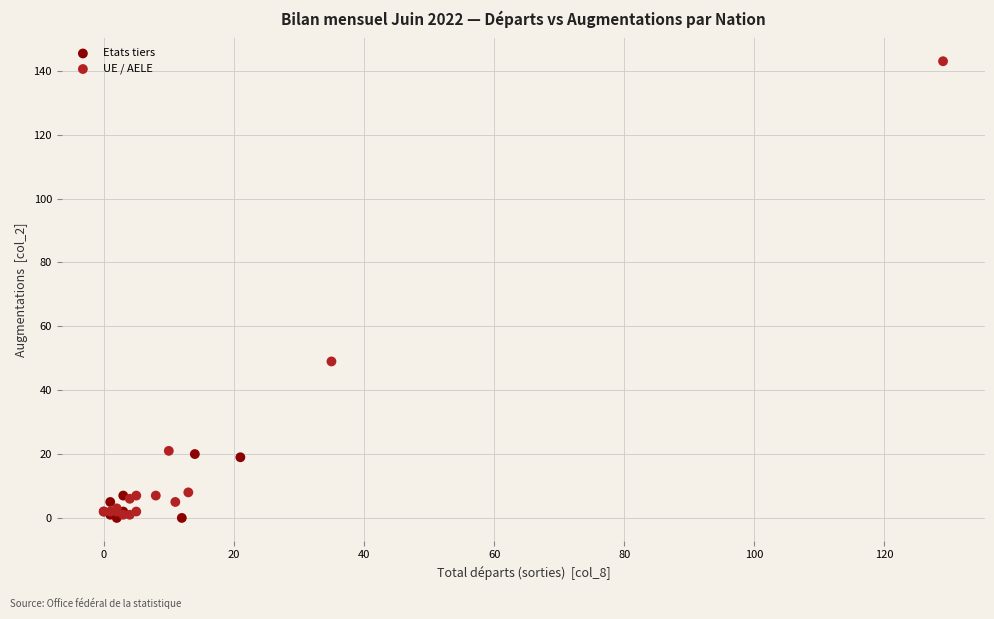

Which series reaches the maximum Y coordinate?

UE / AELE